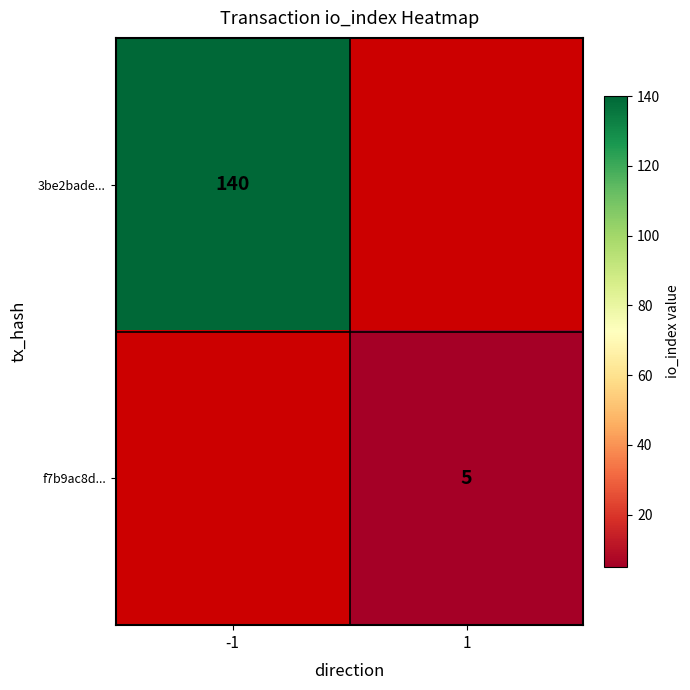

Which category has the lowest value across all series?

1